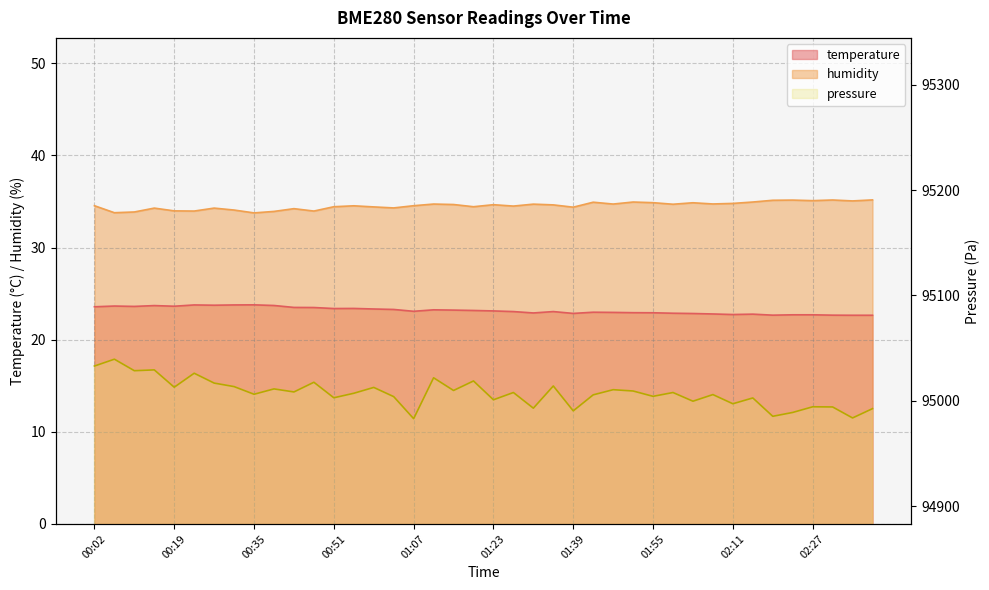

What is the sum of all temperature values?

926.8